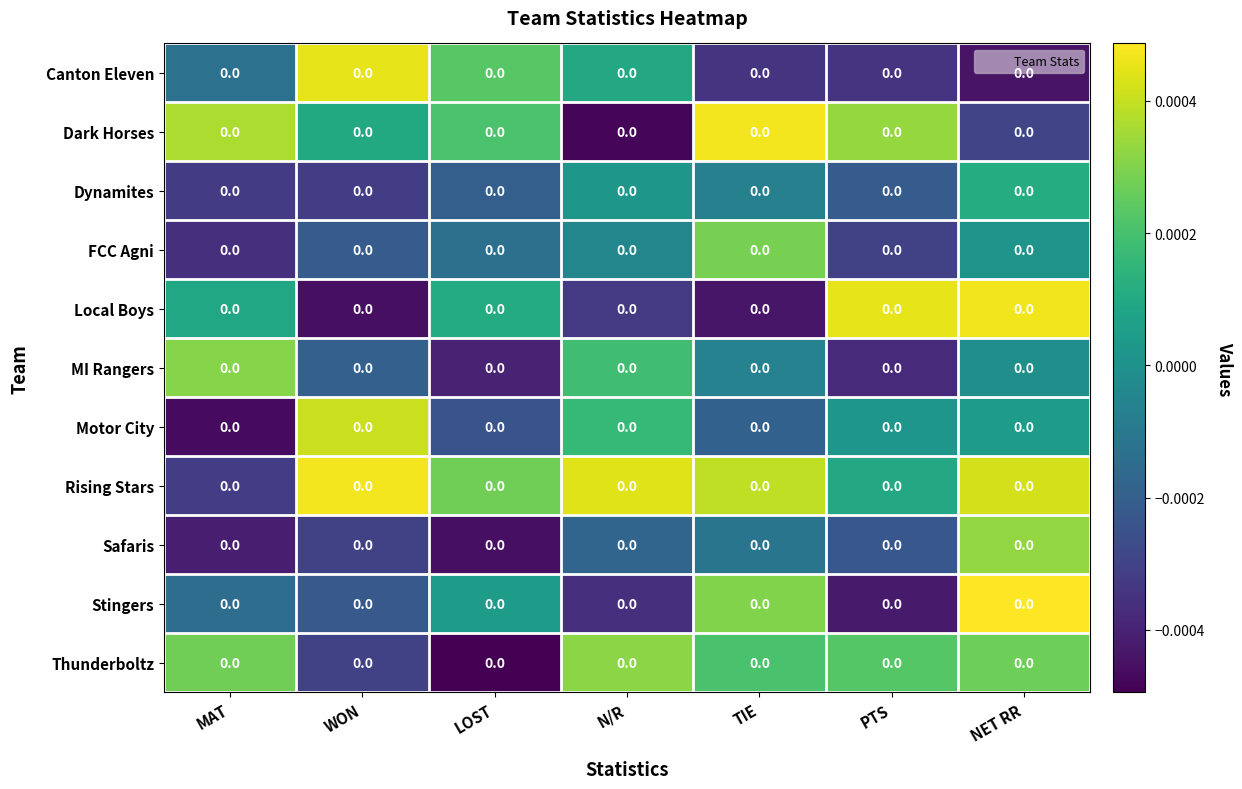

How many categories are shown in the chart?

7